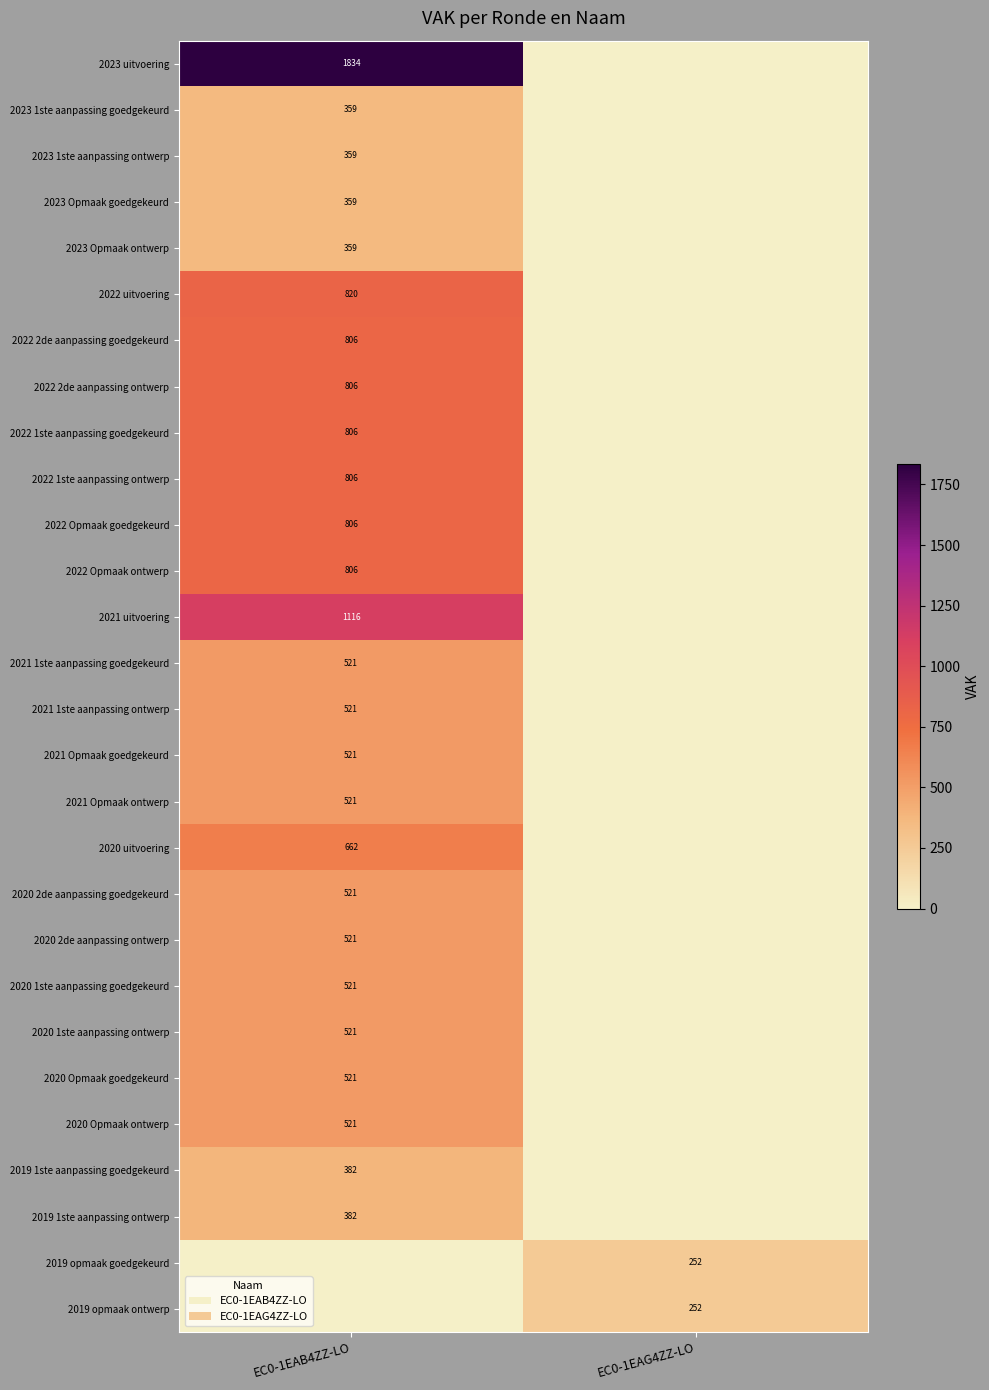

Is it true that 2019 1ste aanpassing goedgekeurd equals 382 at EC0-1EAB4ZZ-LO?

True